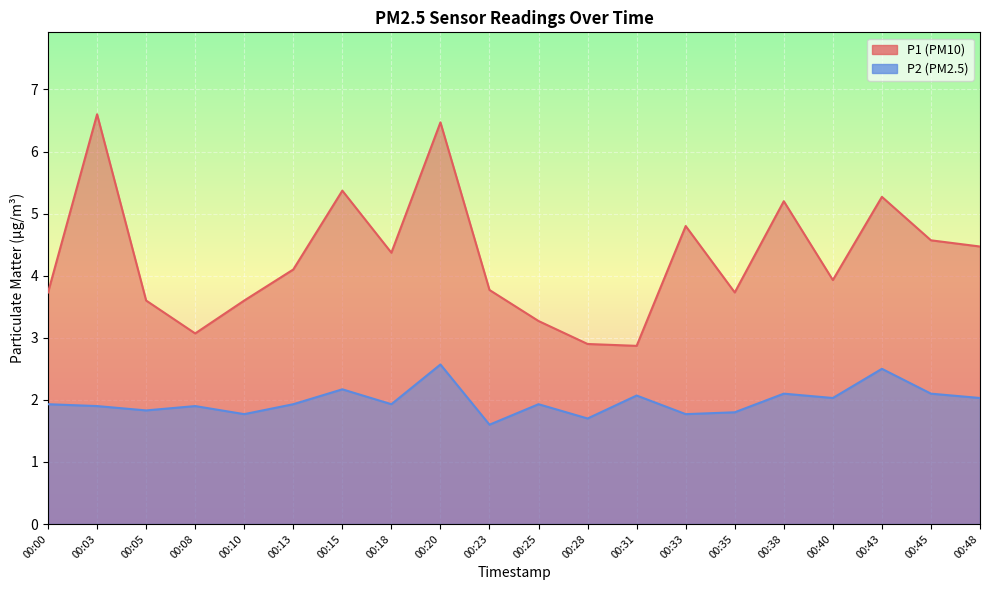

List the labels in order of P2 value, smallest first.

00:23, 00:28, 00:10, 00:33, 00:35, 00:05, 00:03, 00:08, 00:00, 00:13, 00:18, 00:25, 00:40, 00:48, 00:31, 00:38, 00:45, 00:15, 00:43, 00:20